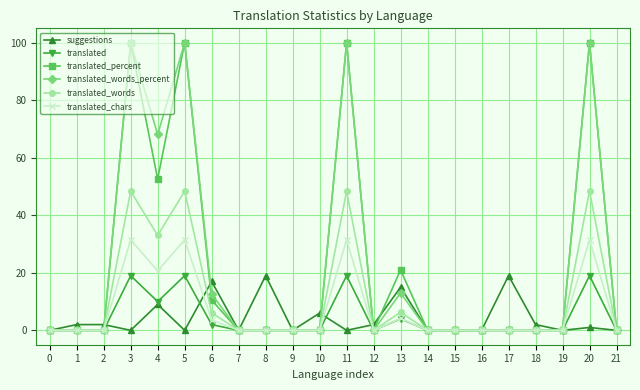

What is the difference between the highest and lowest values at 8?

19.0